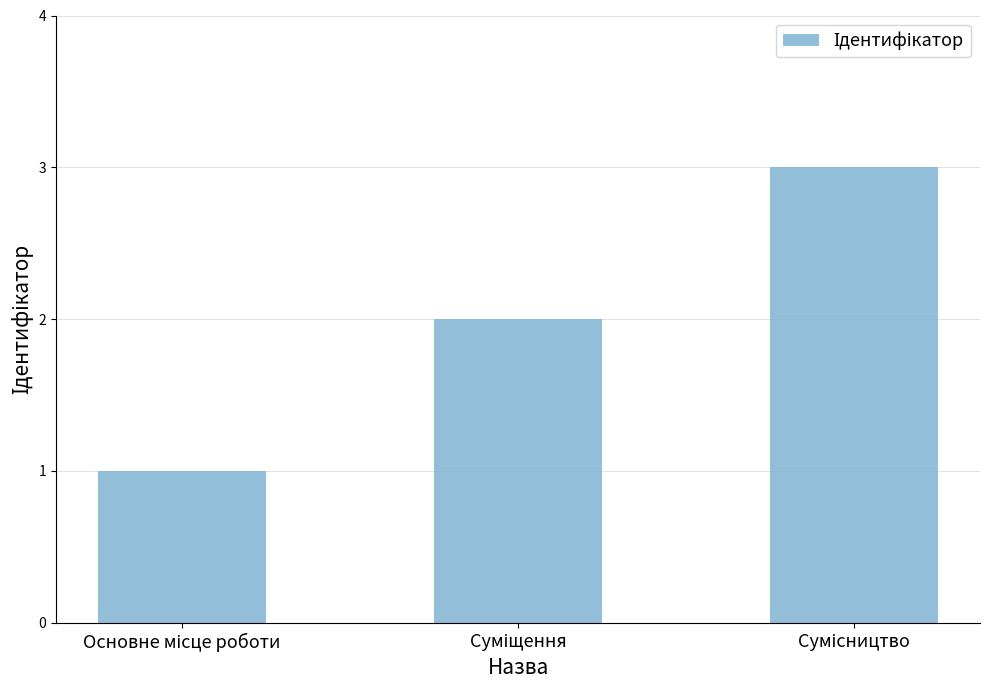

What is the average value?

2